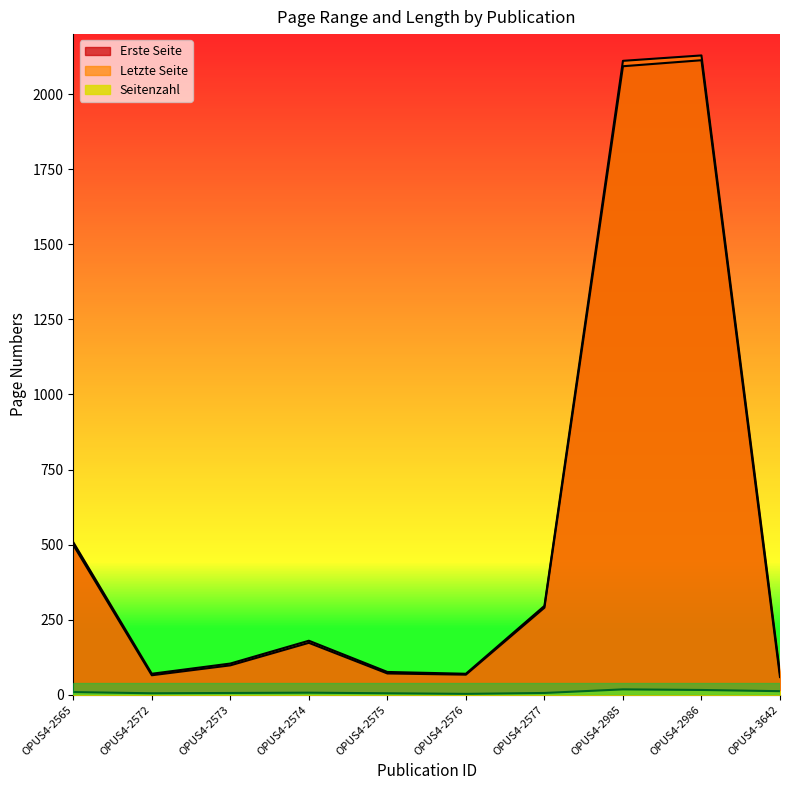

True or false: Letzte Seite has a value of 37 at OPUS4-2574.

False